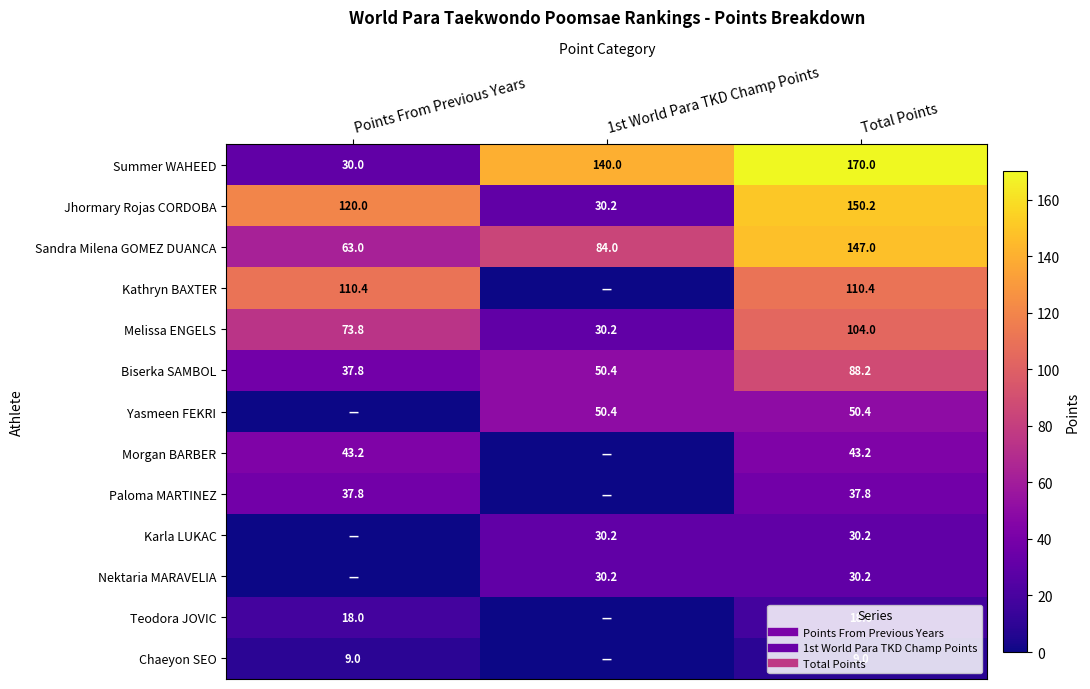

Is the value of Melissa ENGELS at 1st World Para TKD Champ Points greater than the value of Paloma MARTINEZ at Total Points?

No